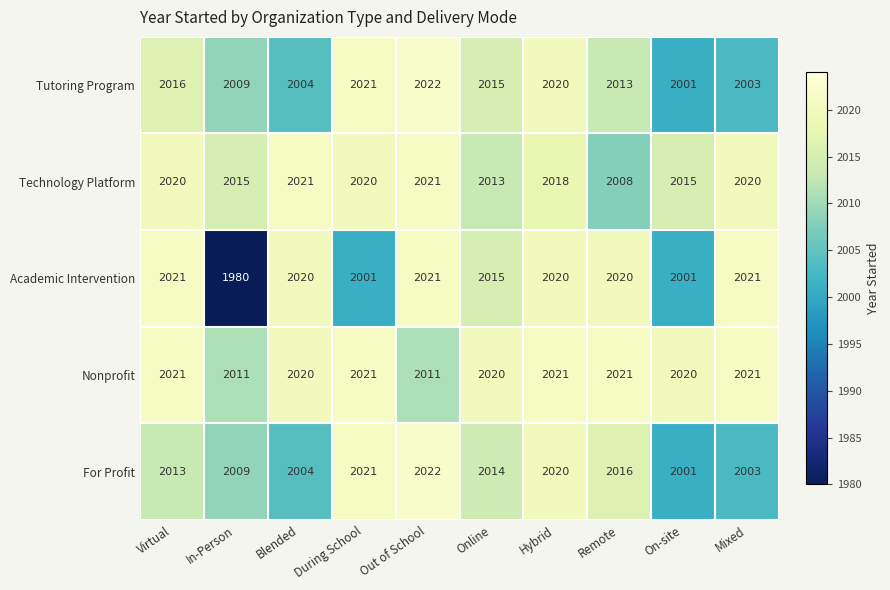

Which series has the largest range (max minus min)?

Academic Intervention